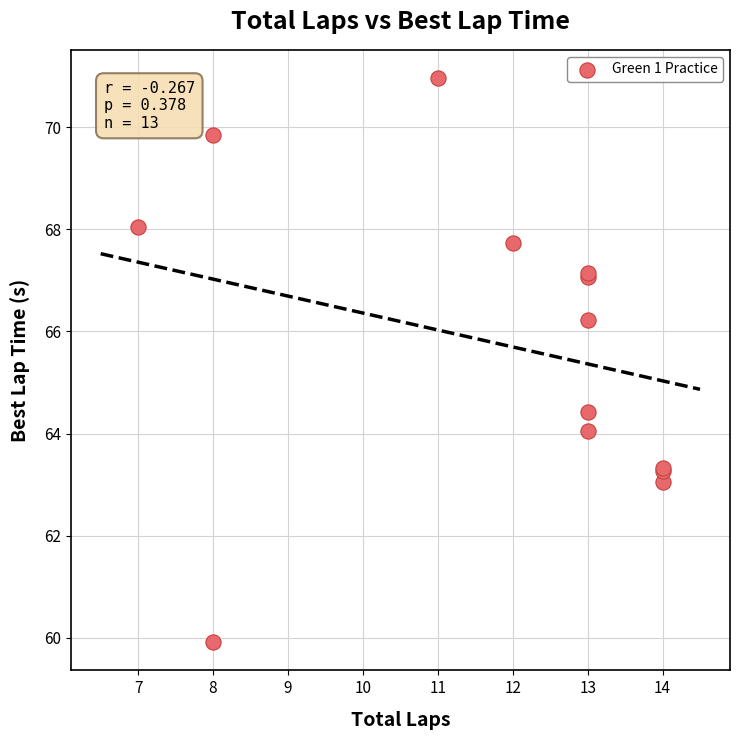

What Y value in the scatter plot is closest to 65?

64.4